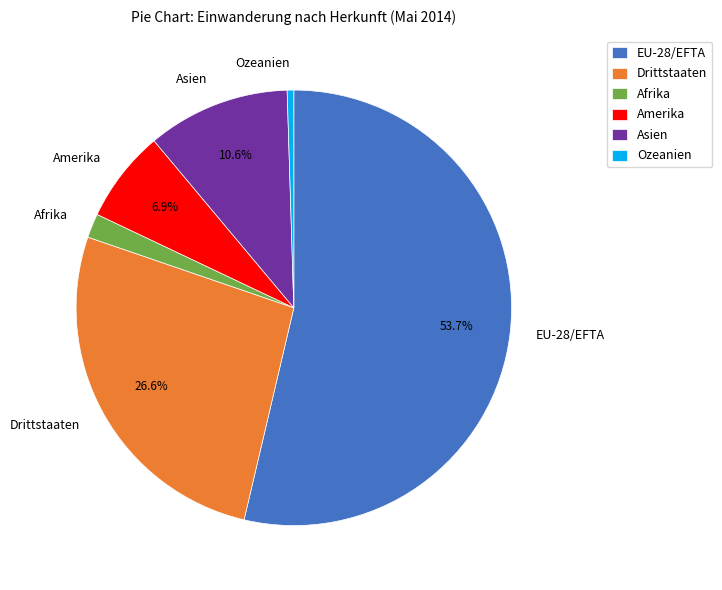

What is the total percentage of Amerika and Asien?

17.5%